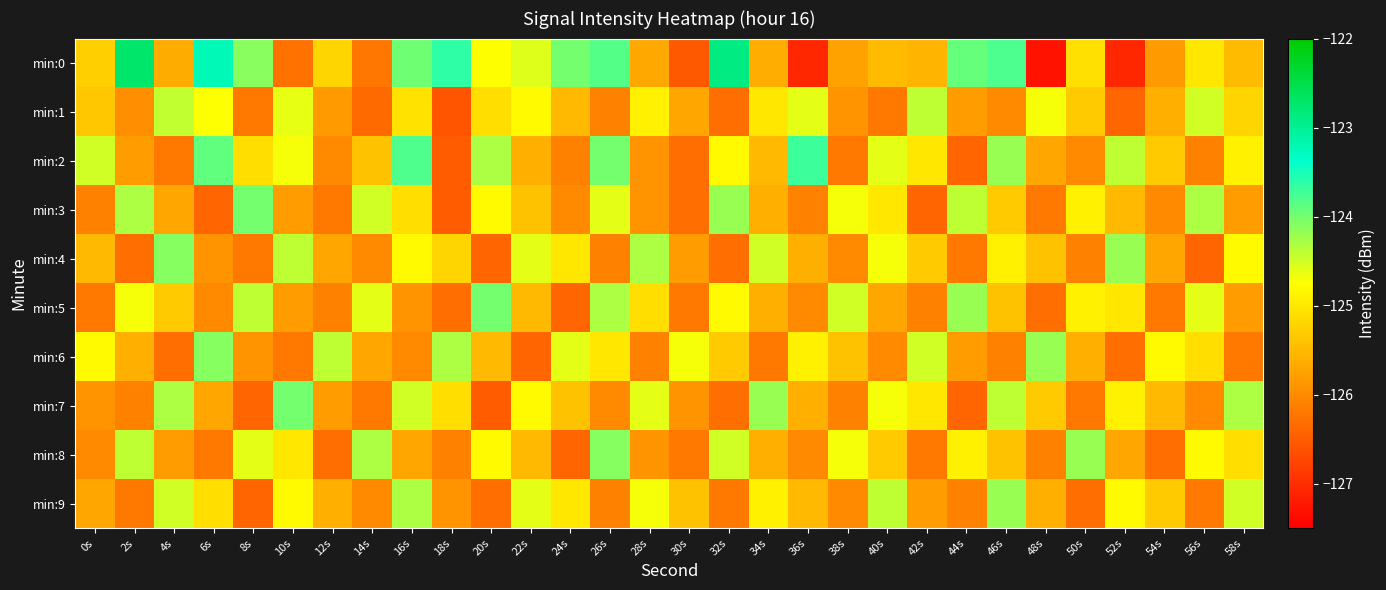

Which series has the largest range (max minus min)?

min:0